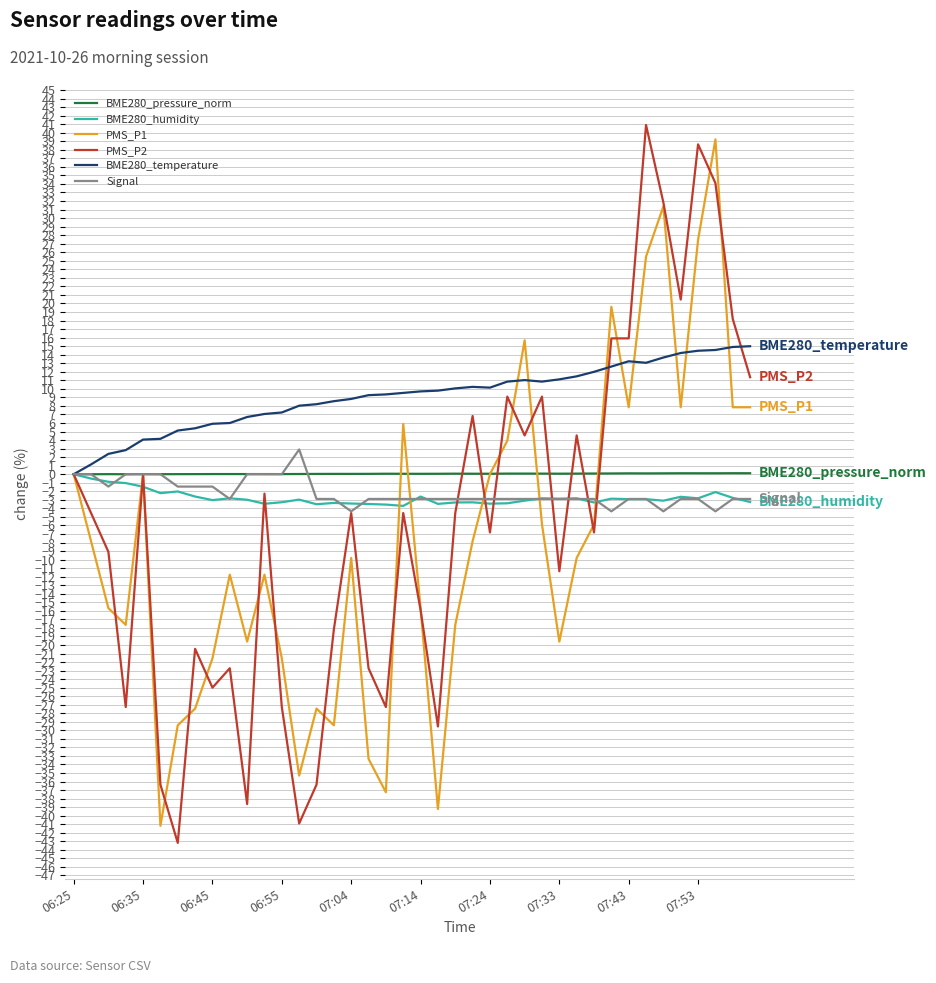

Which series has the largest range (max minus min)?

PMS_P2